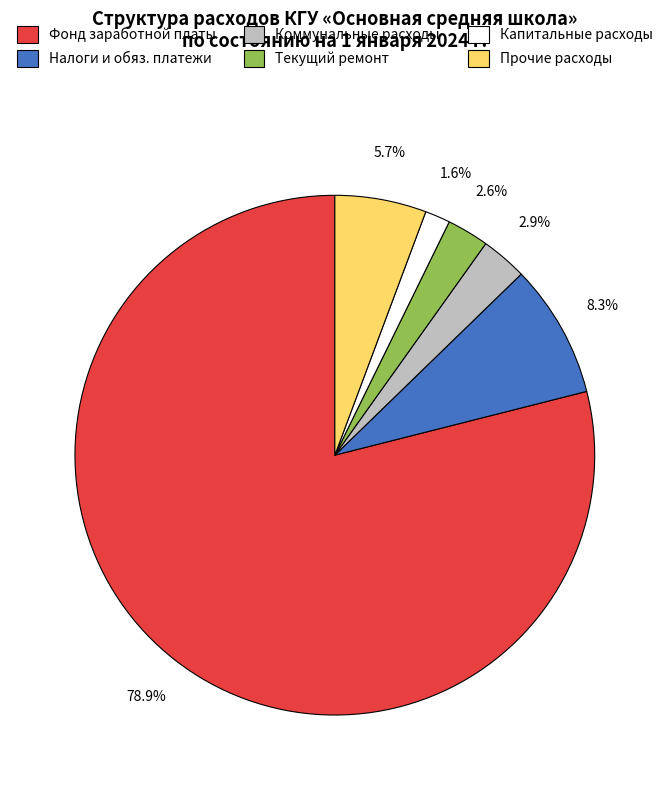

Does any single category account for the majority?

Yes